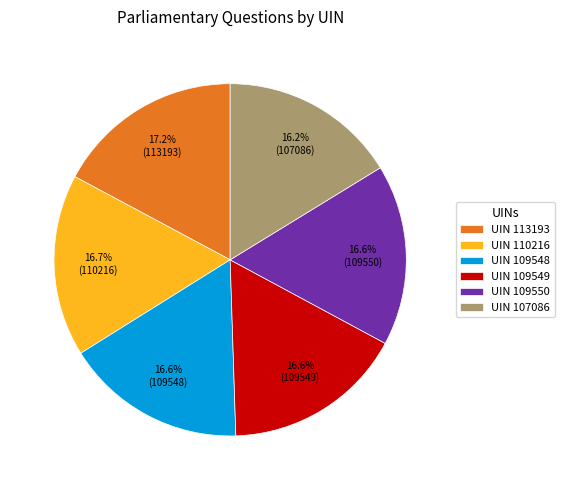

Does any single category account for the majority?

No